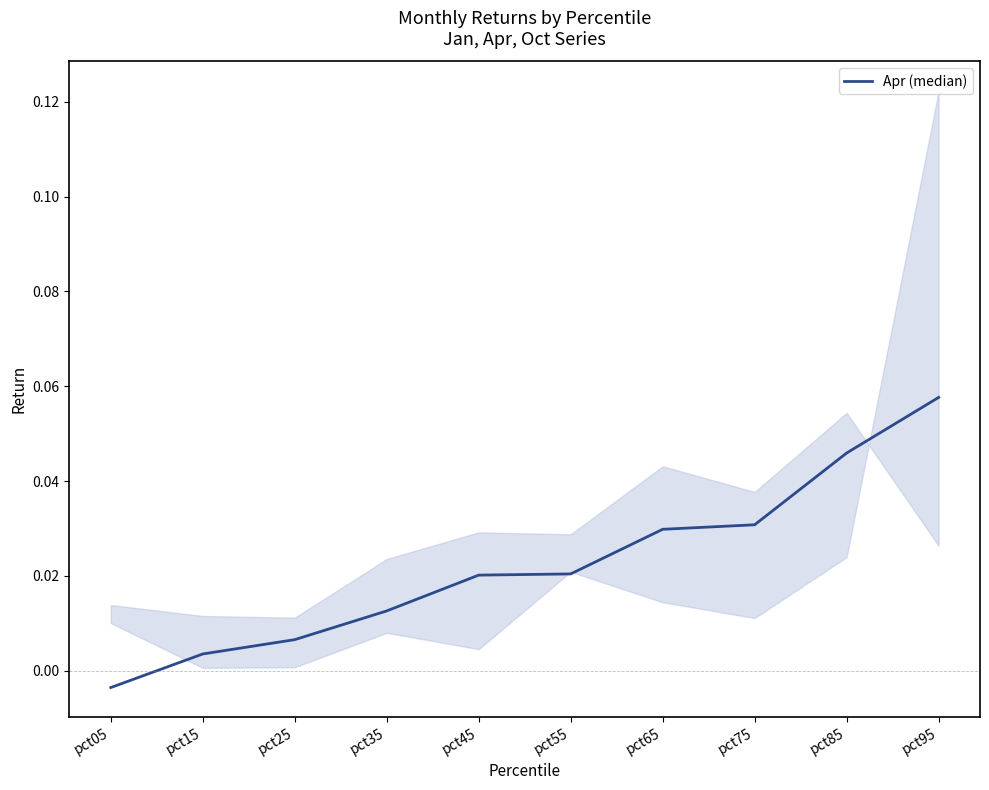

How many values are below 0?

1